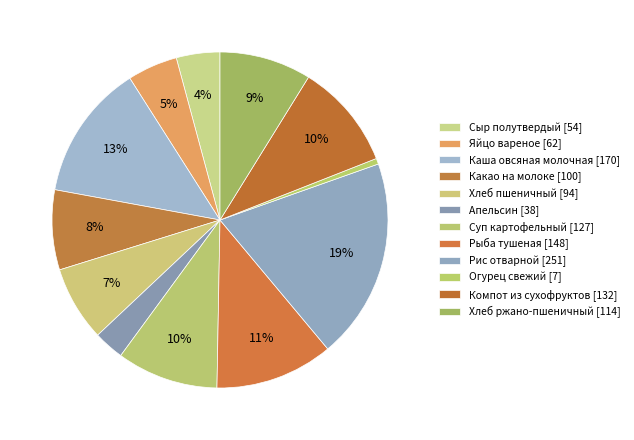

How many segments does this pie chart have?

12